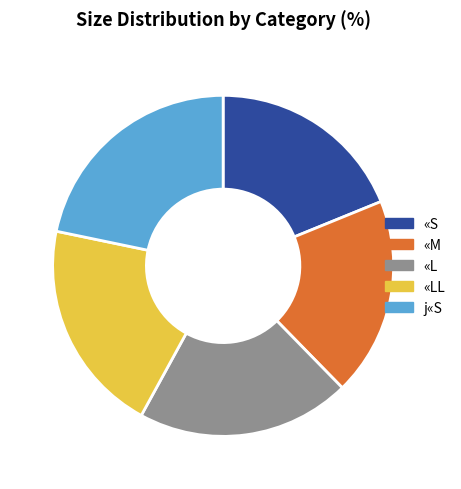

Is «LL the majority of the pie?

No